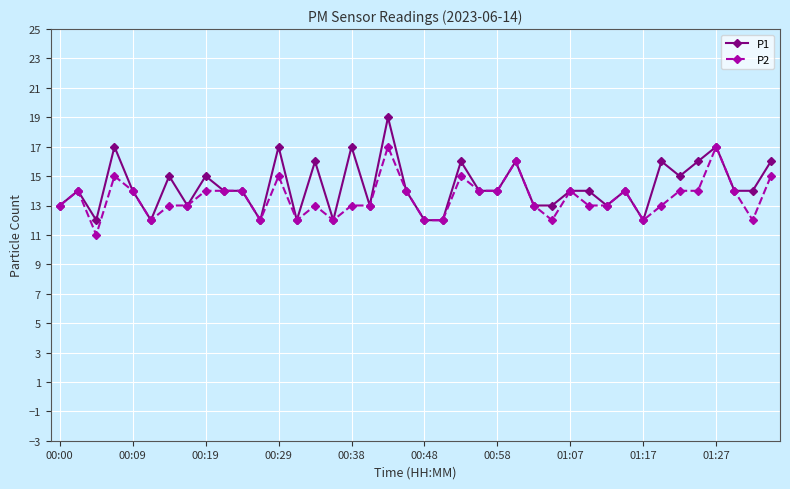

True or false: P1 has more than 1 interior local peaks.

True